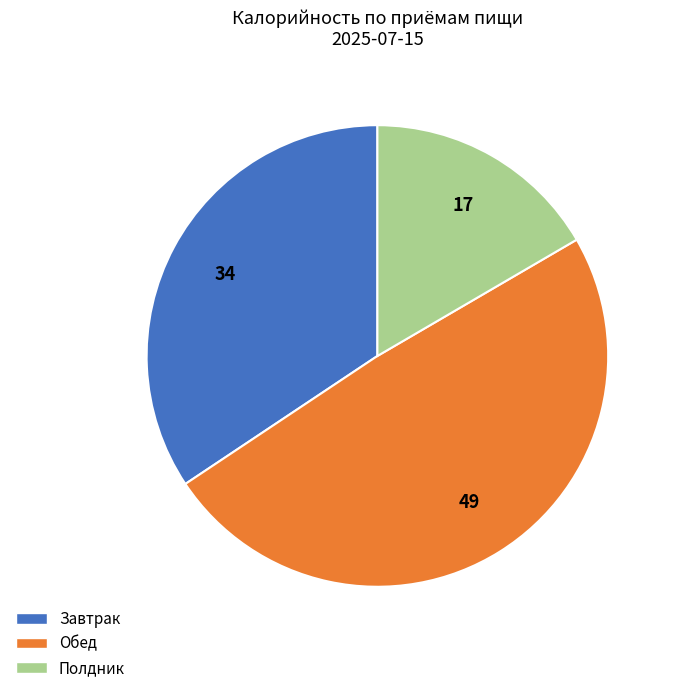

Count the number of slices in the pie.

3